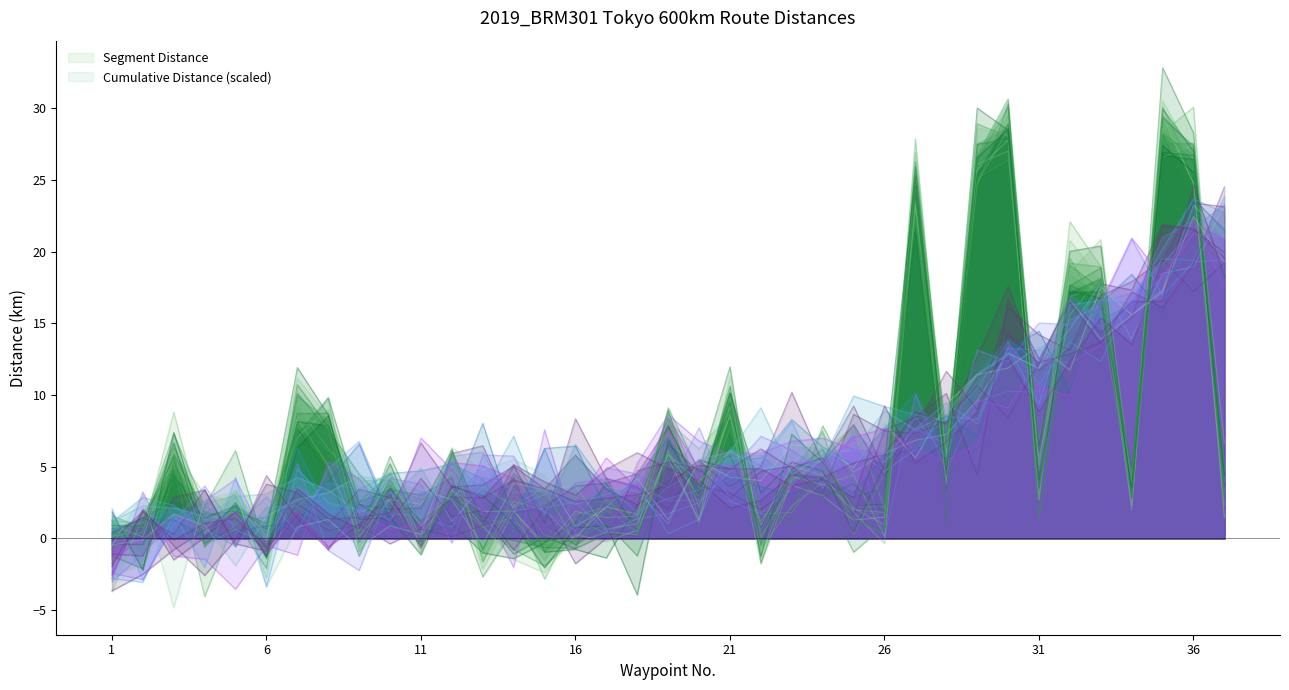

Rank the categories by value from lowest to highest.

15, 1, 14, 4, 16, 11, 22, 18, 6, 13, 17, 9, 25, 2, 26, 23, 5, 37, 12, 10, 34, 31, 20, 3, 24, 28, 8, 7, 21, 19, 33, 32, 27, 36, 30, 35, 29